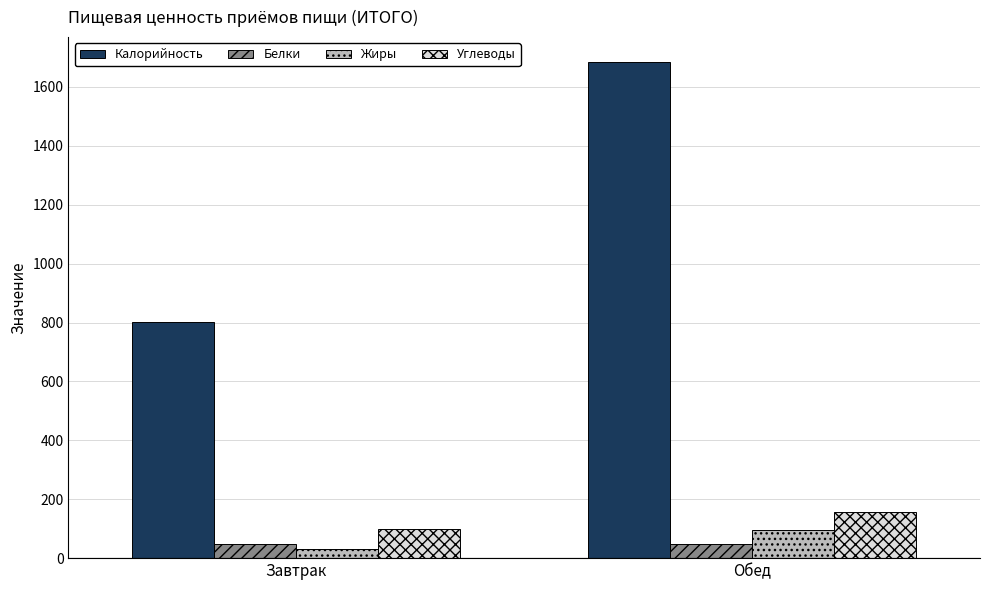

At which label does Калорийность reach its peak?

Обед